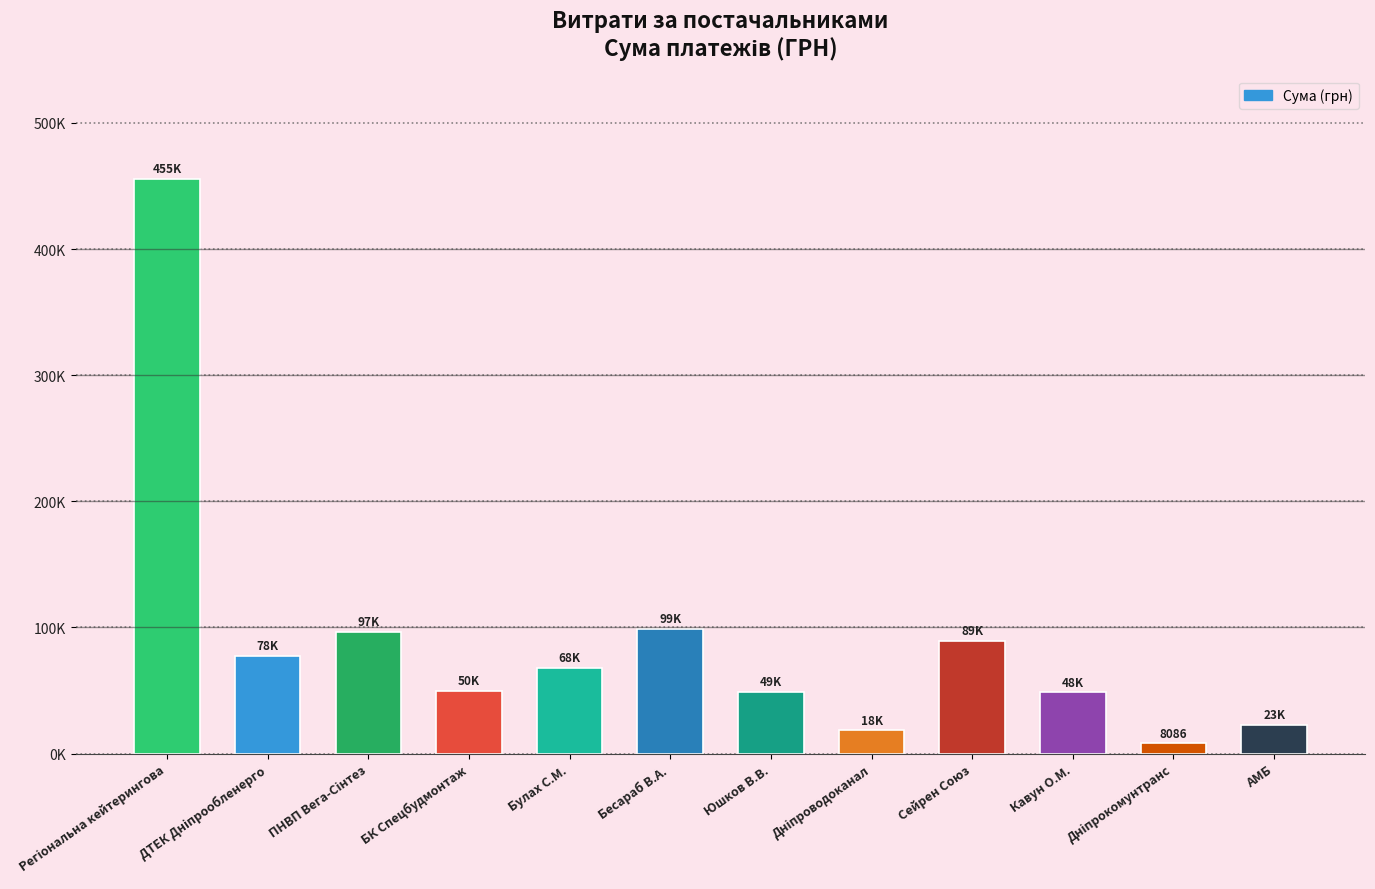

Are the bars horizontal?

No